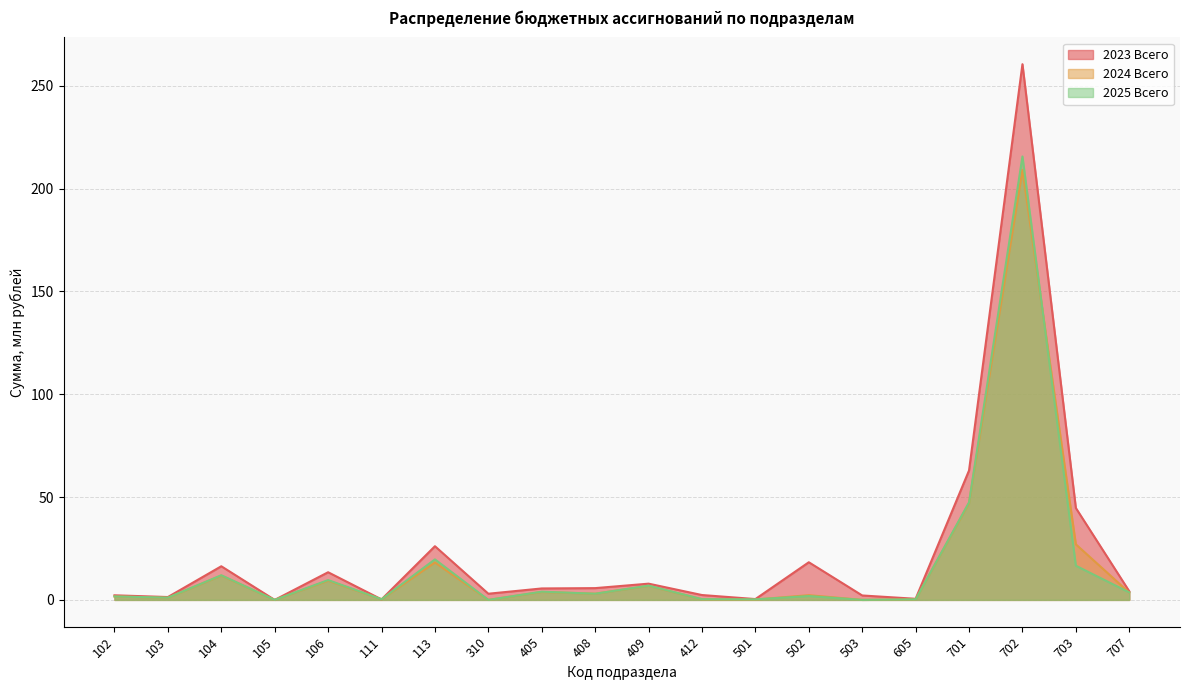

What is the sum of the 2023 Всего values at 102 and 707?

6.4